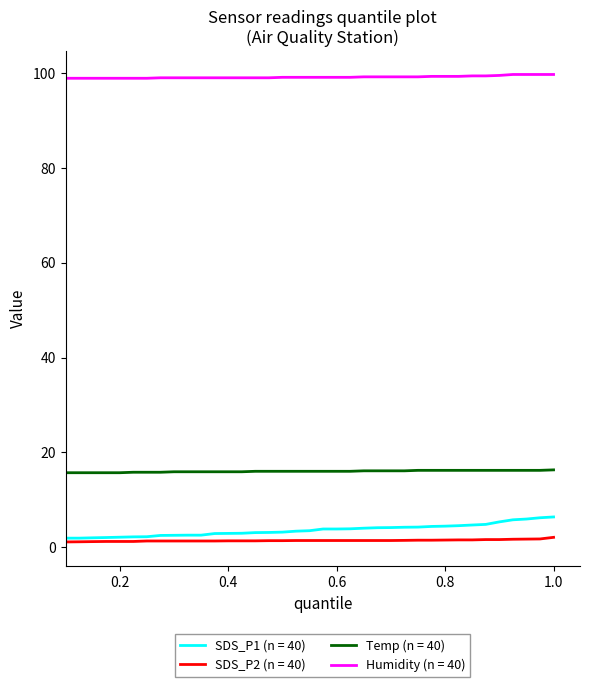

What is the highest value of the Temp (n = 40) series?

16.3